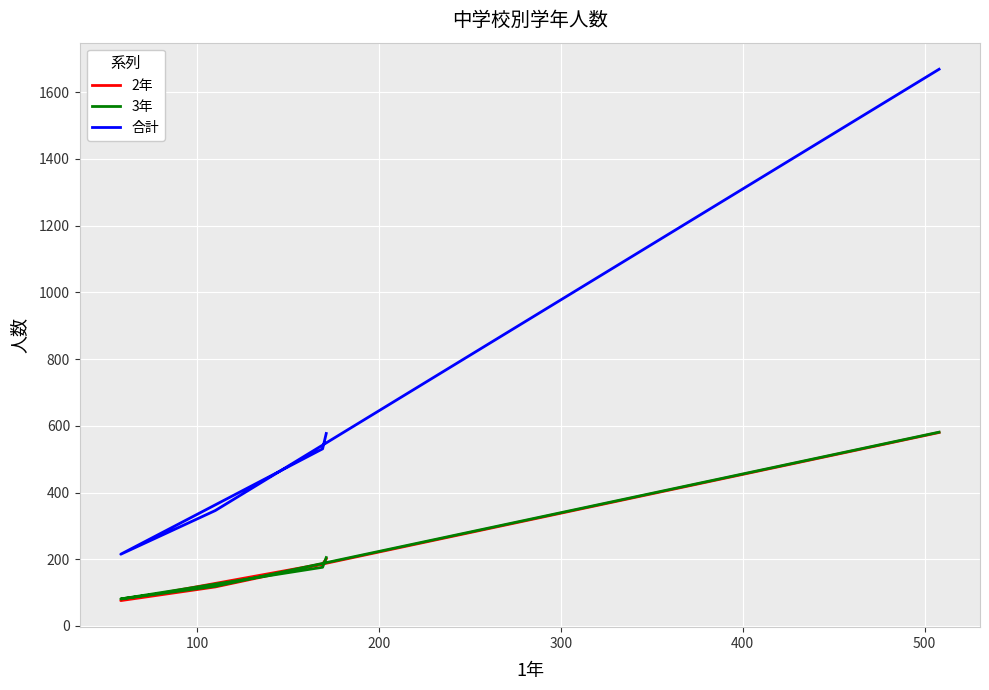

Is the value of 合計 at 0 greater than the value of 3年 at 200?

Yes